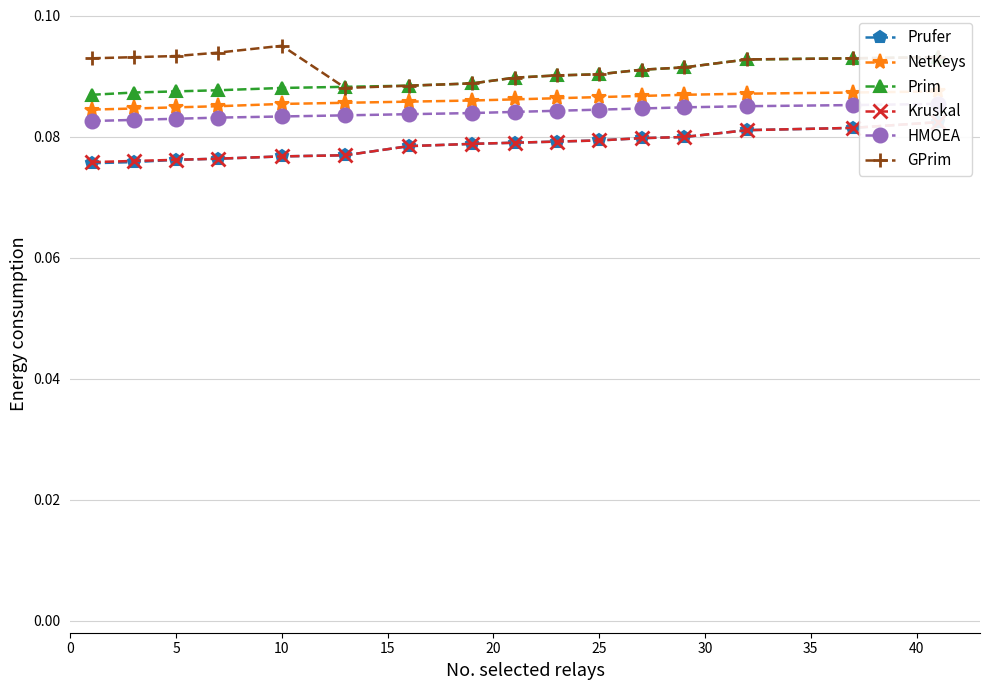

Is it true that GPrim equals 0.0 at 5?

False